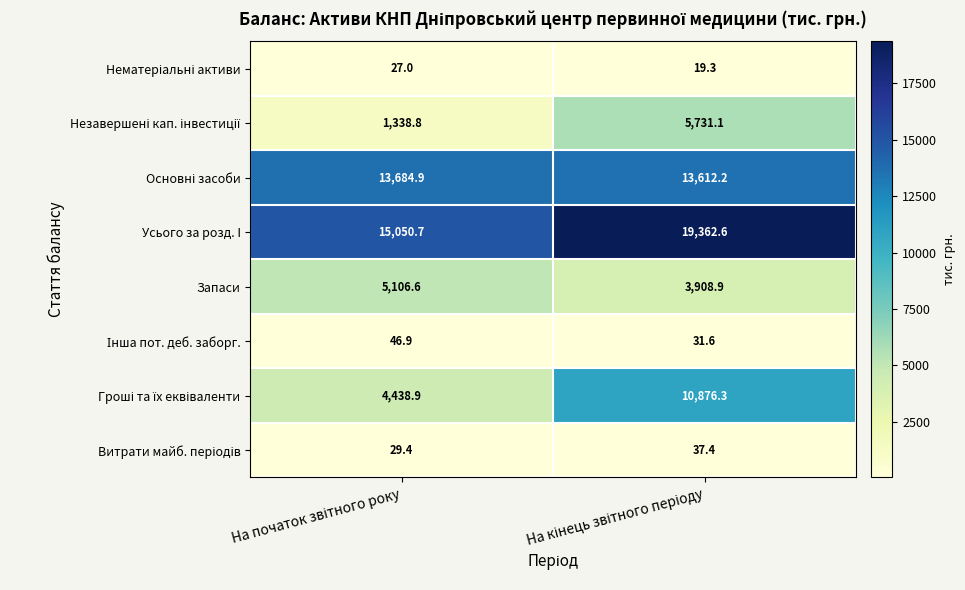

What is the average value of the Запаси series?

4507.8